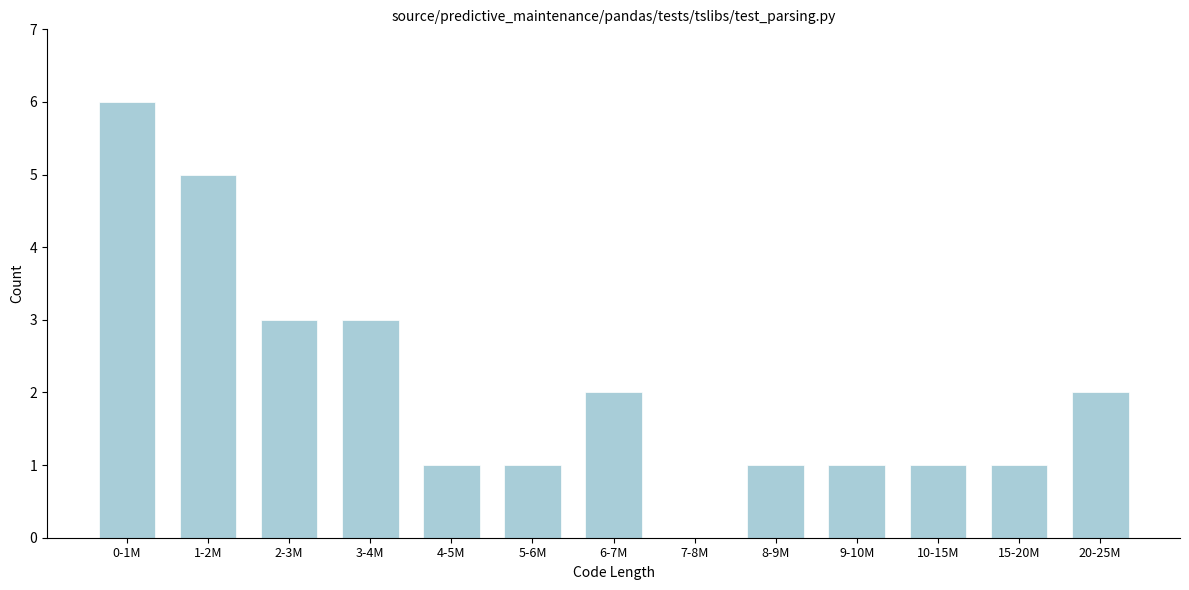

Reading left to right, extract all data points from this chart.

0-1M=6	1-2M=5	2-3M=3	3-4M=3	4-5M=1	5-6M=1	6-7M=2	7-8M=0	8-9M=1	9-10M=1	10-15M=1	15-20M=1	20-25M=2